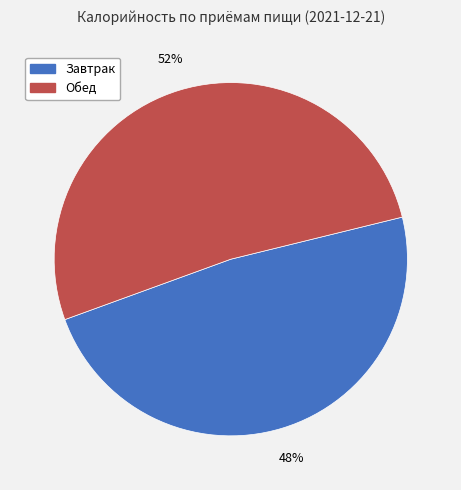

Rank the categories by value from lowest to highest.

Завтрак, Обед